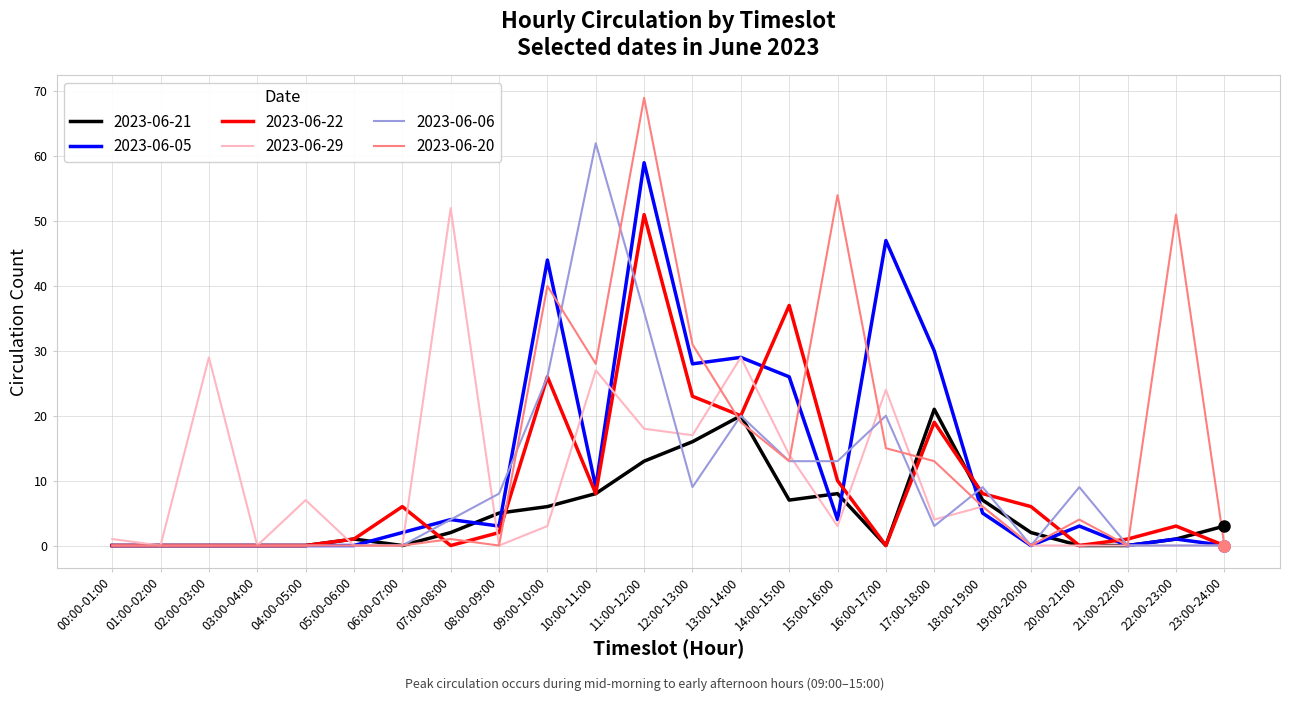

Which series has the largest range (max minus min)?

2023-06-20